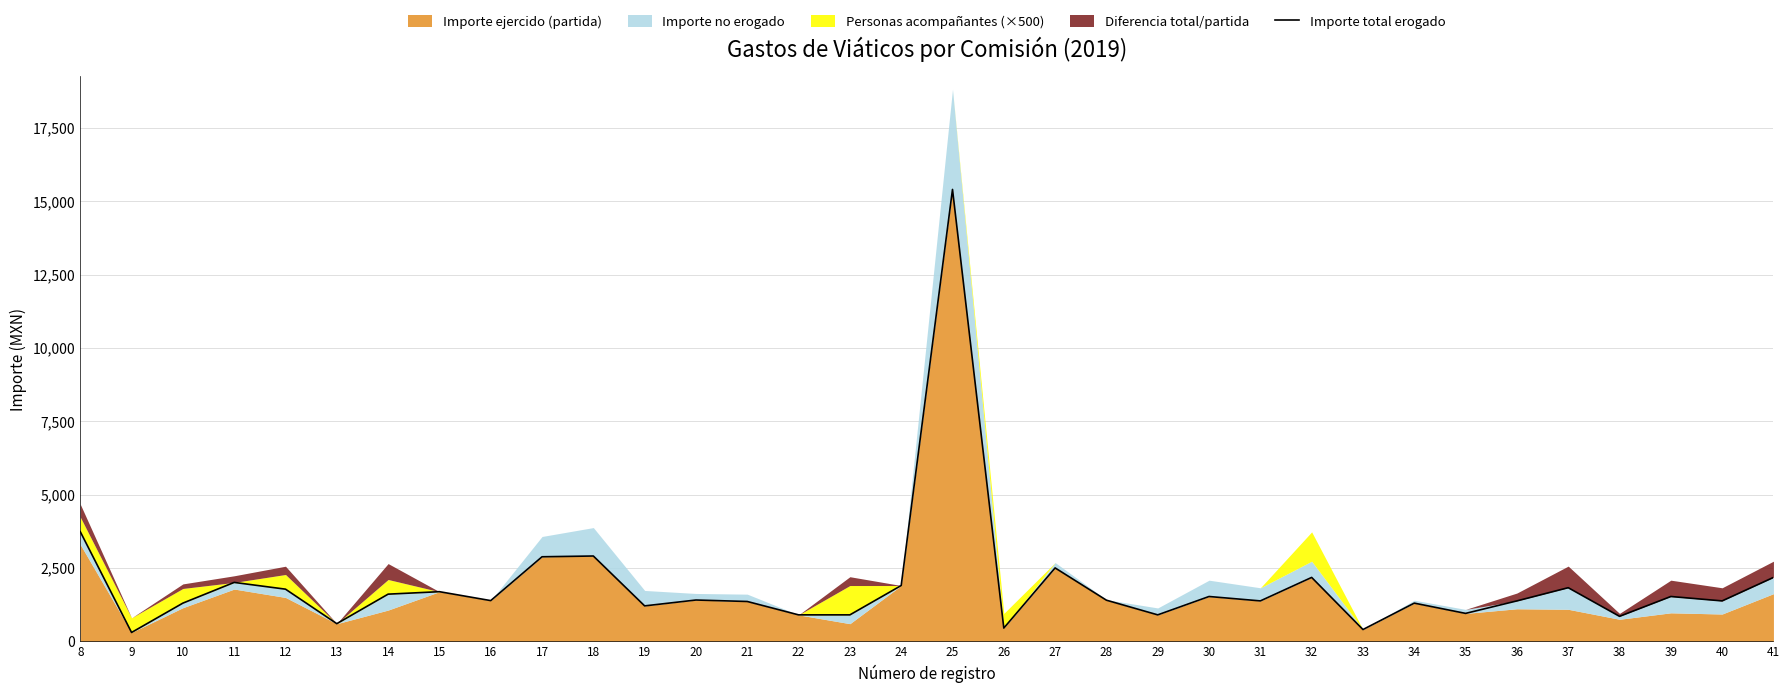

What is the value of the 23rd point from the left?

1526